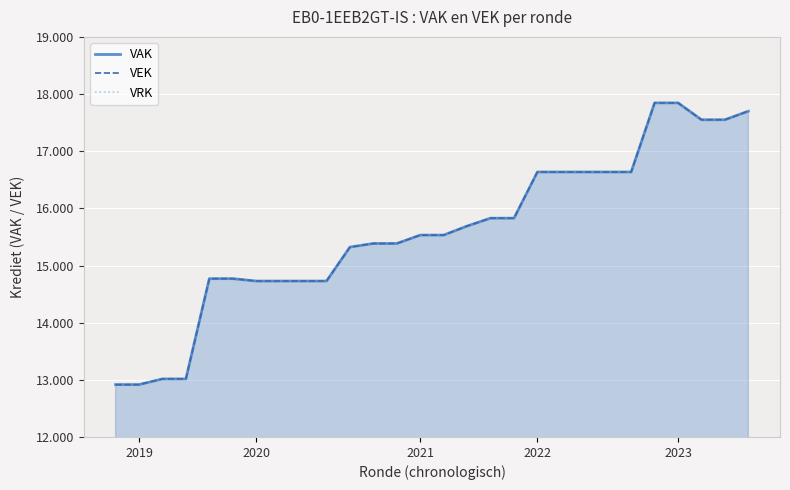

What are all the series names shown in the legend?

VAK, VEK, VRK